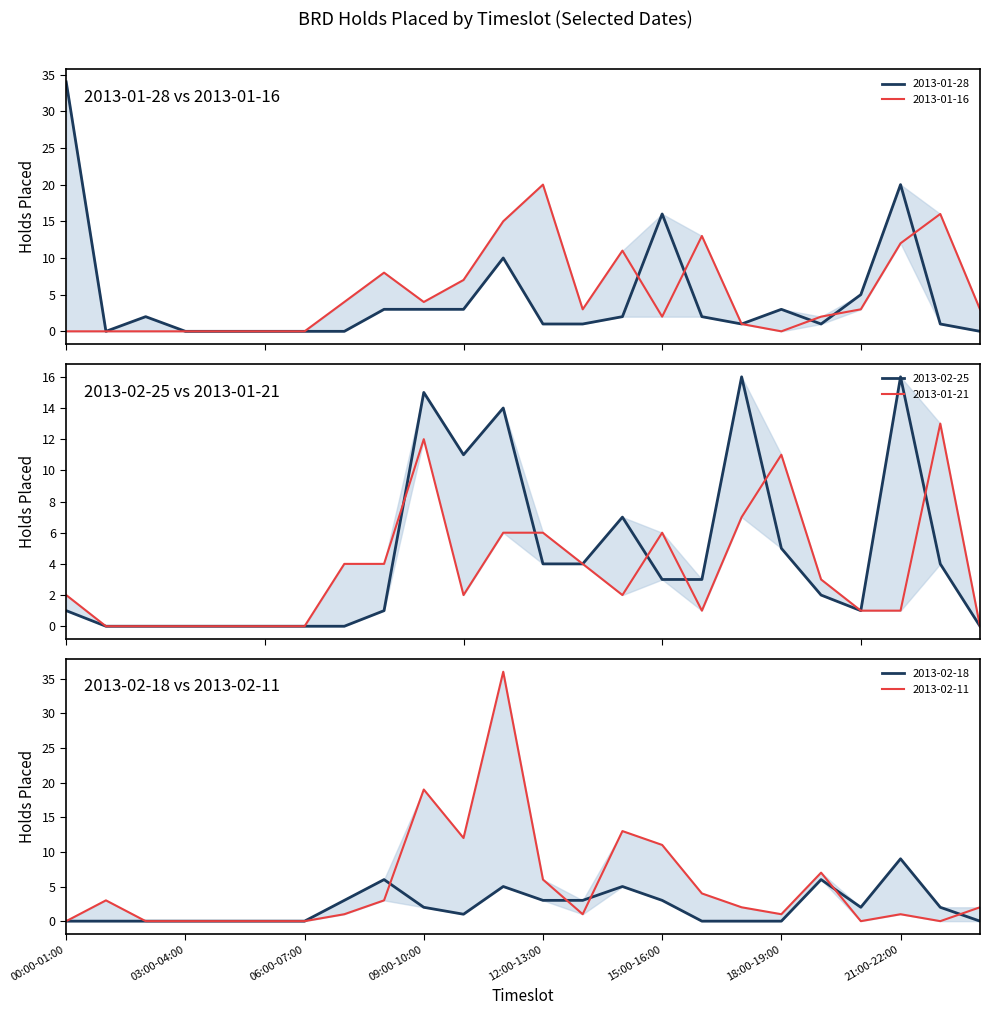

Where is 2013-02-25 nearest to the value 8?

14:00-15:00